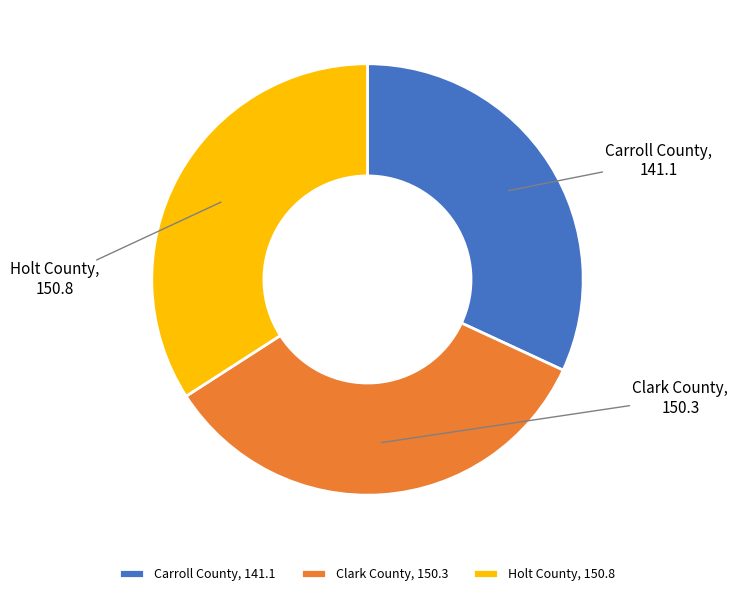

Is the sum of Holt County and Clark County greater than half?

Yes